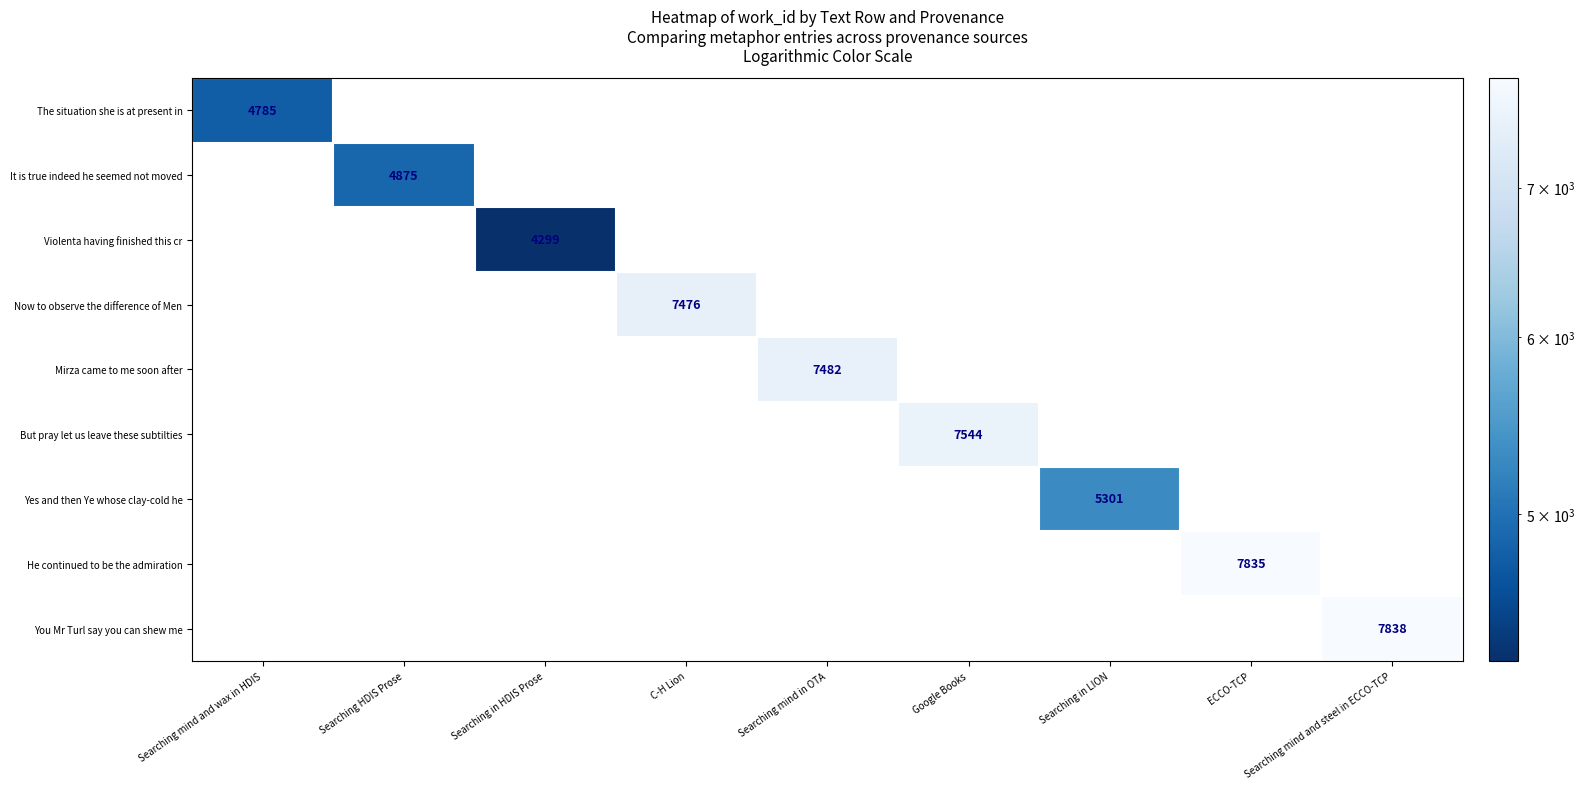

How many data points does each series have?

9